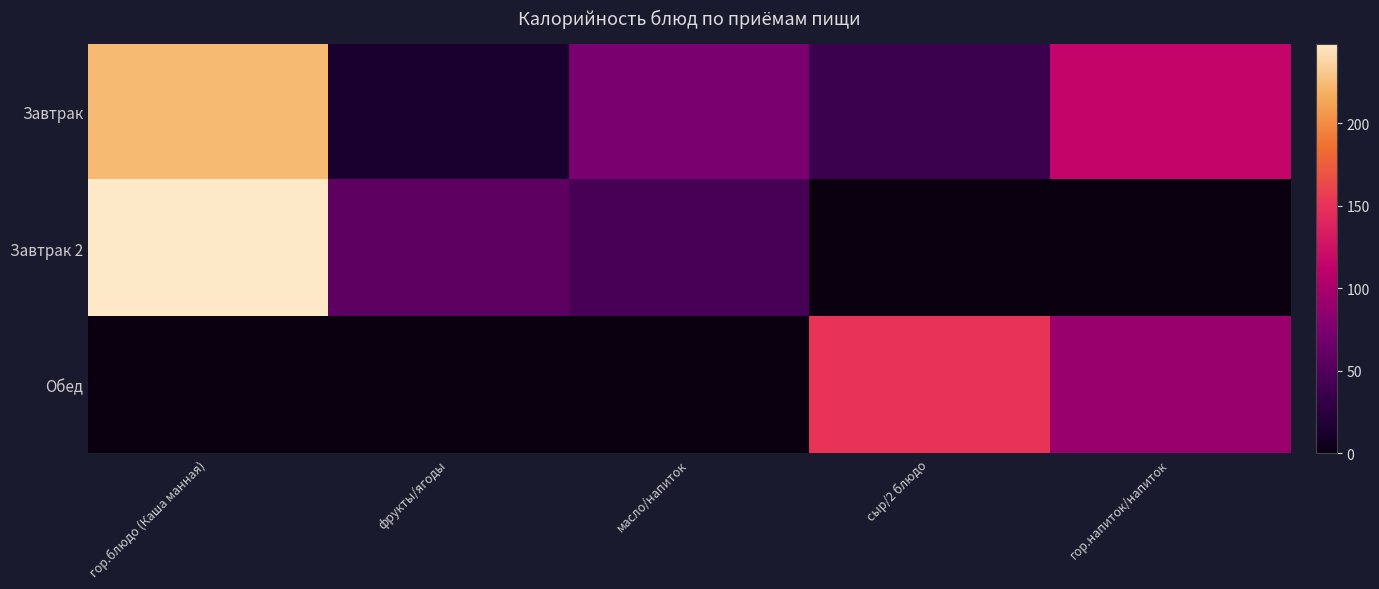

Reading left to right, extract all data points from this chart.

Завтрак: гор.блюдо (Каша манная)=223.0	фрукты/ягоды=12.3	масло/напиток=74.8	сыр/2 блюдо=36.4	гор.напиток/напиток=115.0
Завтрак 2: гор.блюдо (Каша манная)=248.2	фрукты/ягоды=58.0	масло/напиток=44.4	сыр/2 блюдо=0.0	гор.напиток/напиток=0.0
Обед: гор.блюдо (Каша манная)=0.0	фрукты/ягоды=0.0	масло/напиток=0.0	сыр/2 блюдо=151.2	гор.напиток/напиток=92.0